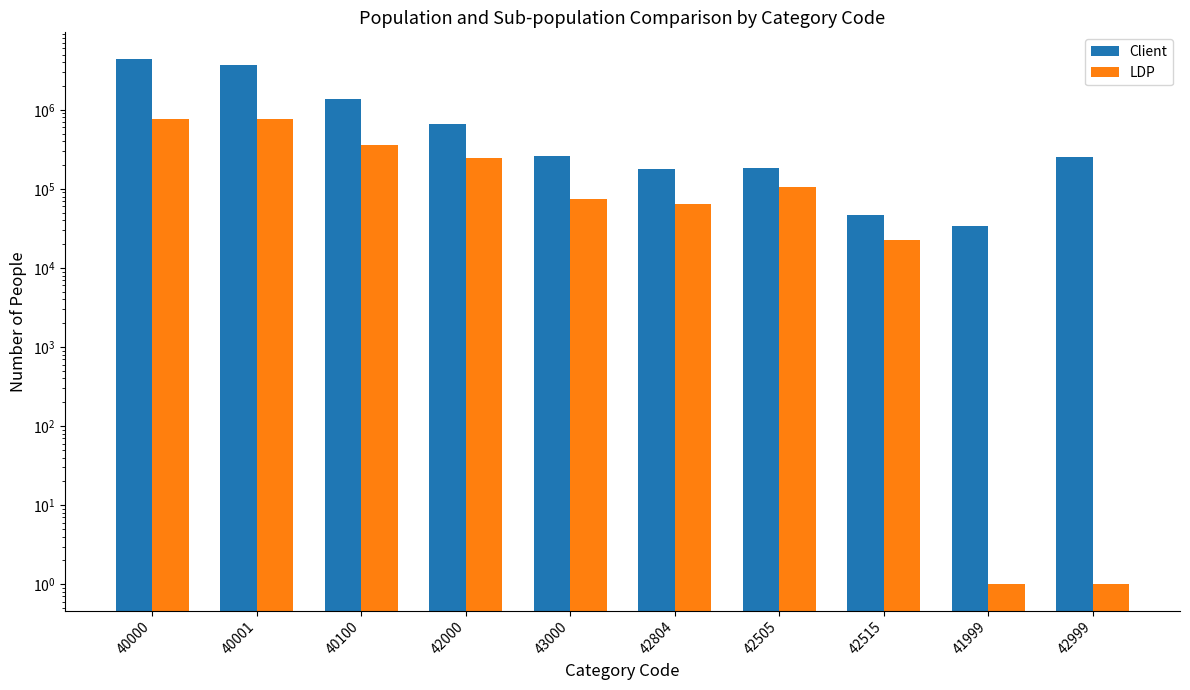

Is it true that LDP equals 134326 at 42000?

False